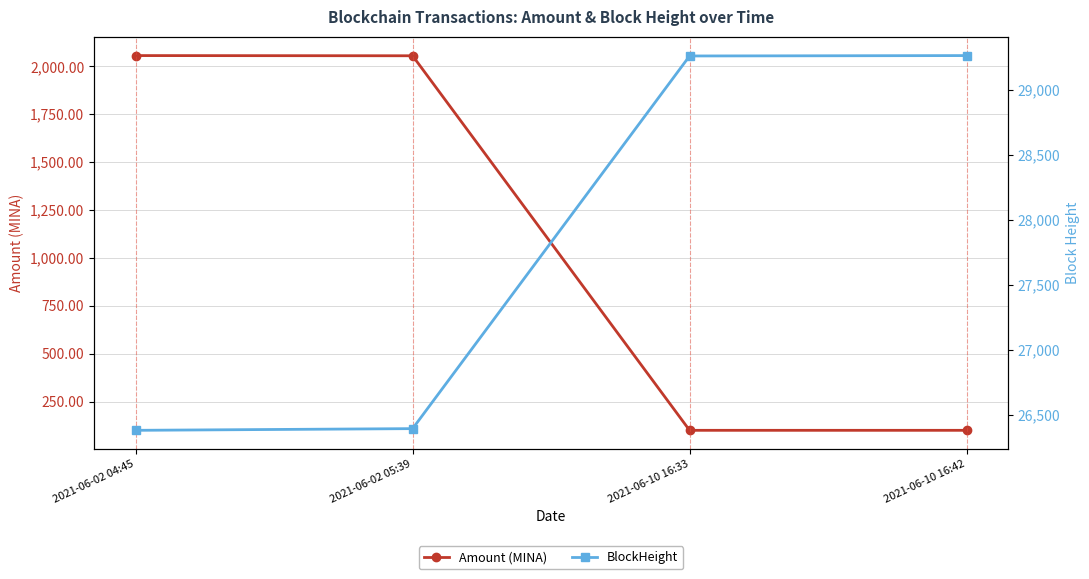

True or false: BlockHeight has more than 1 points higher than both neighbors.

False